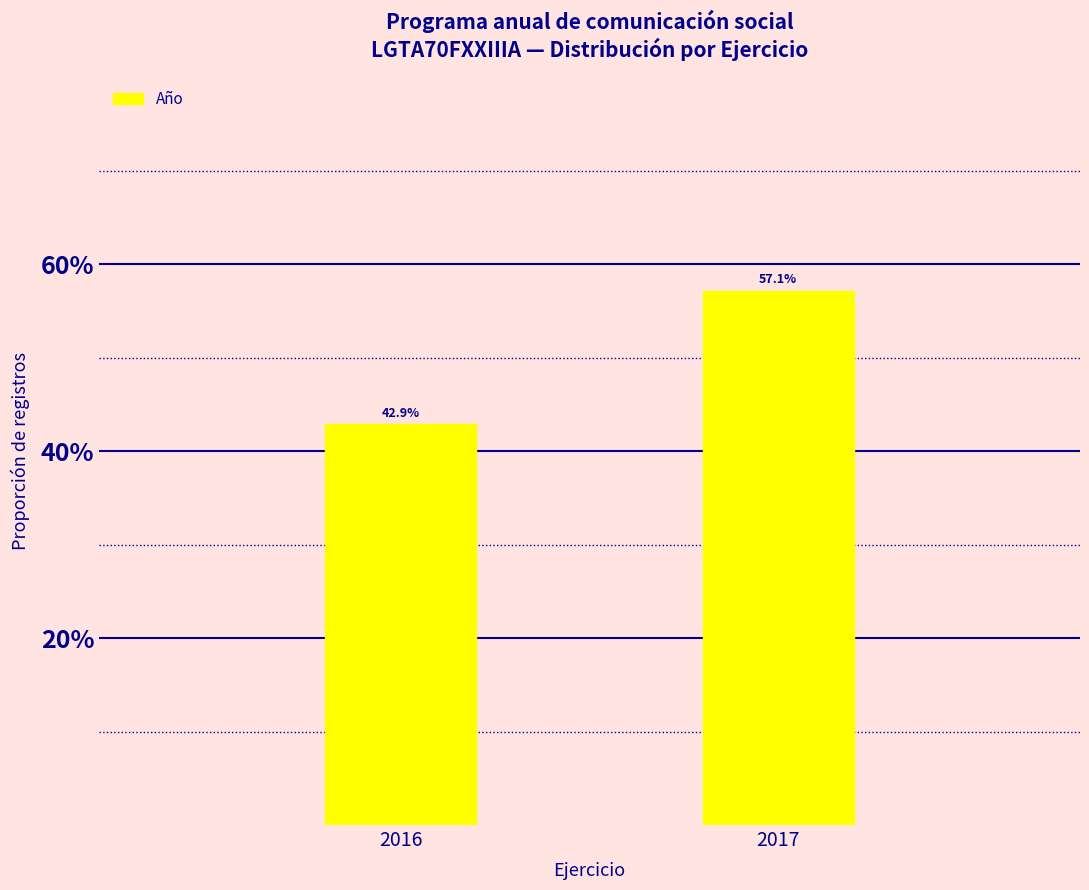

Between 2016 and 2017, which is larger?

2017